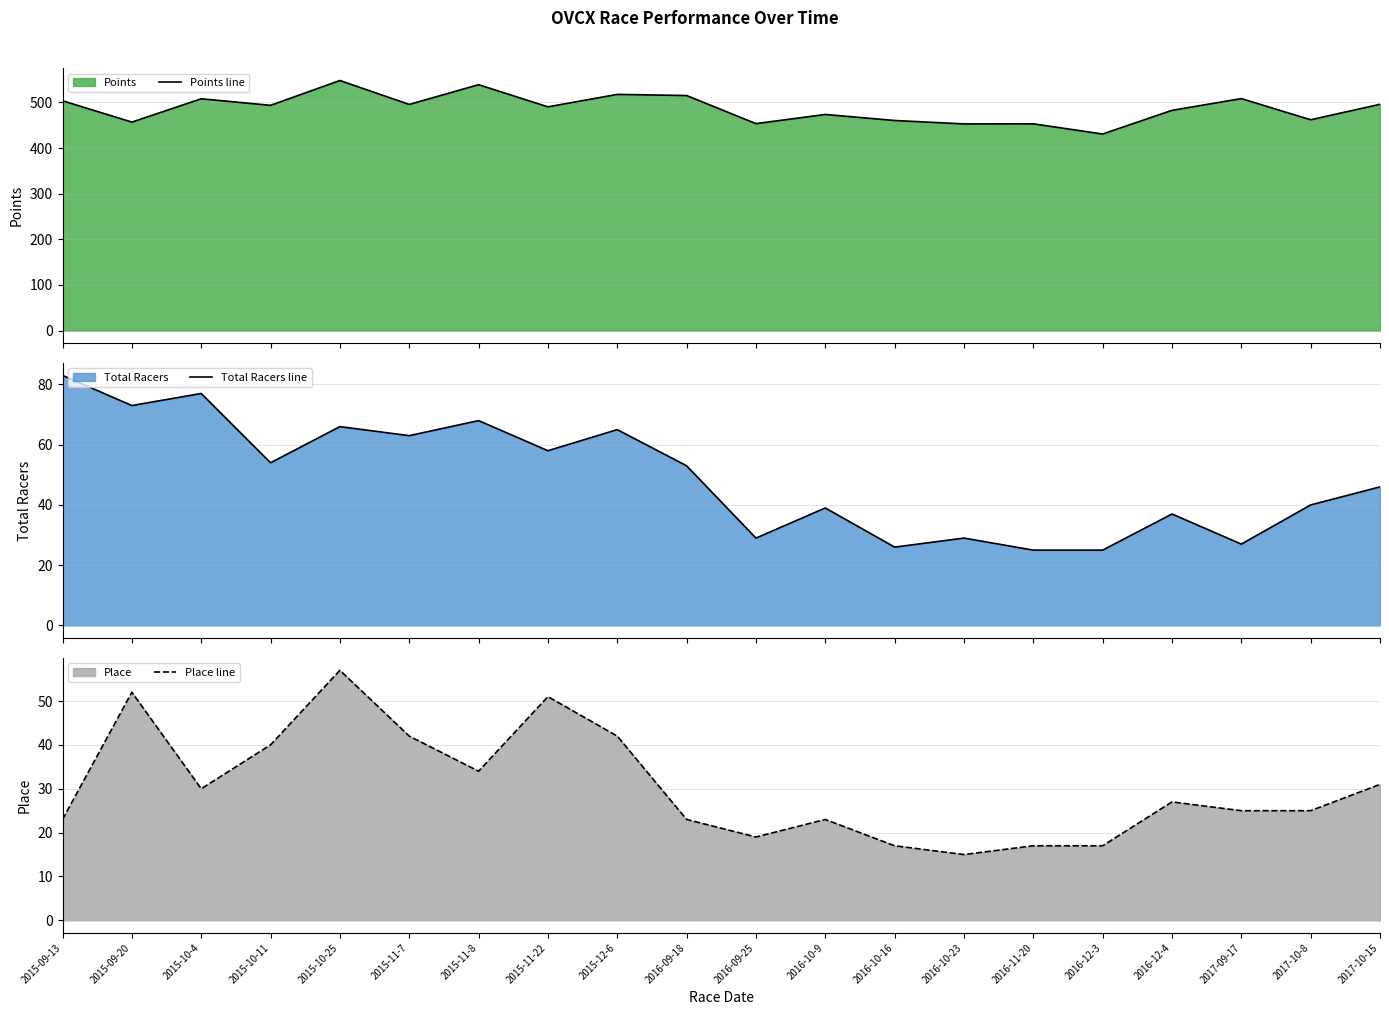

What is the total value across all series at 2015-10-11?

587.7